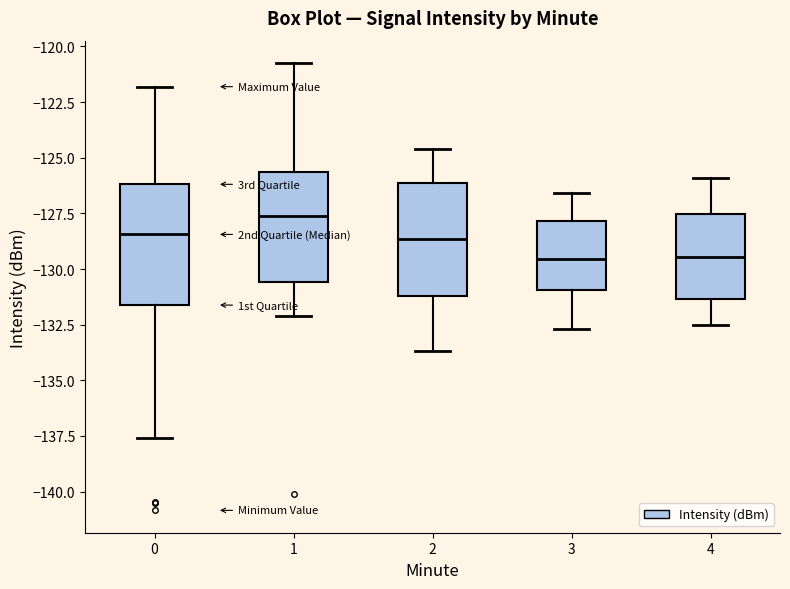

Where is the upper edge of the box at x = 4 on the y-axis? The values are not printed on the chart, so give them approximately, as read against the axis.

-127.5